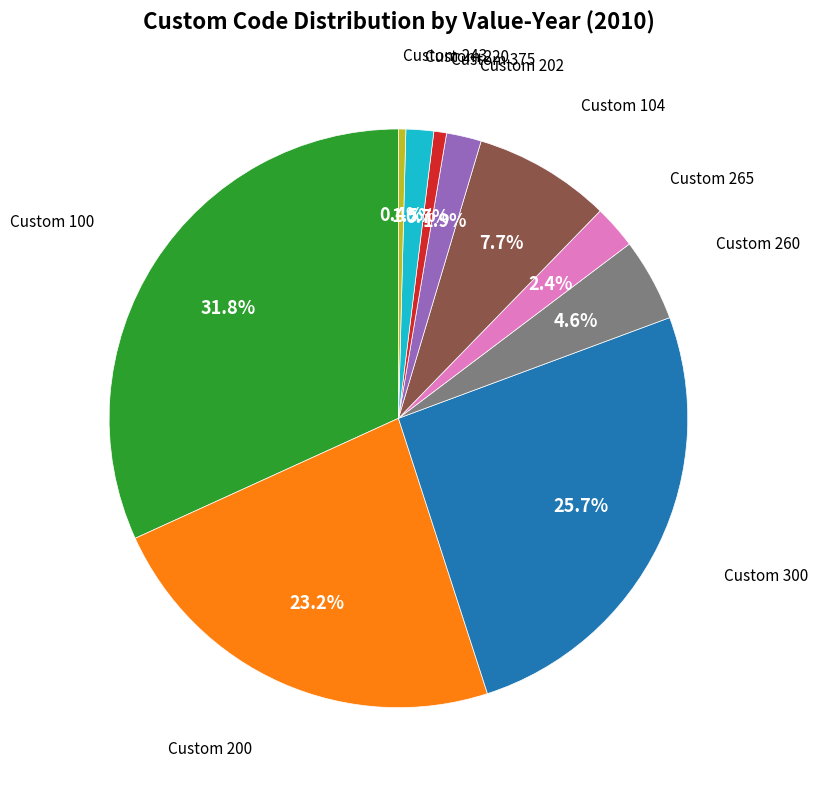

Is there any slice that represents more than half of the pie?

No